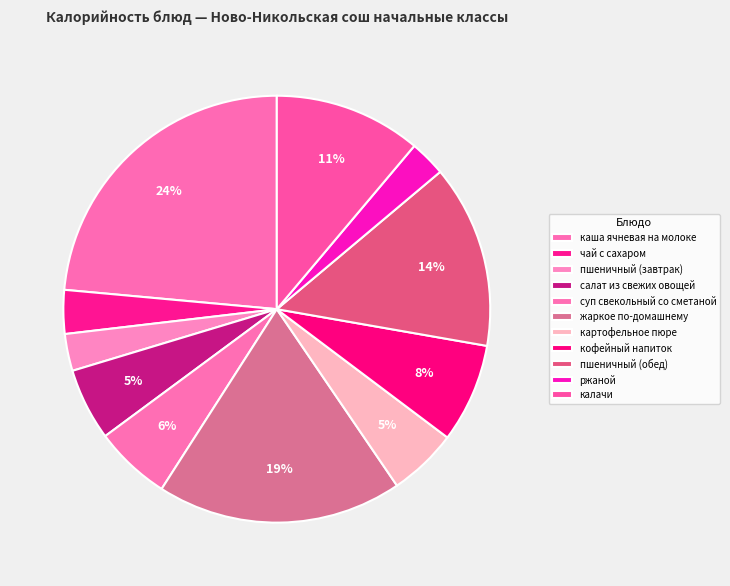

Which has a higher value, суп свекольный со сметаной or жаркое по-домашнему?

жаркое по-домашнему